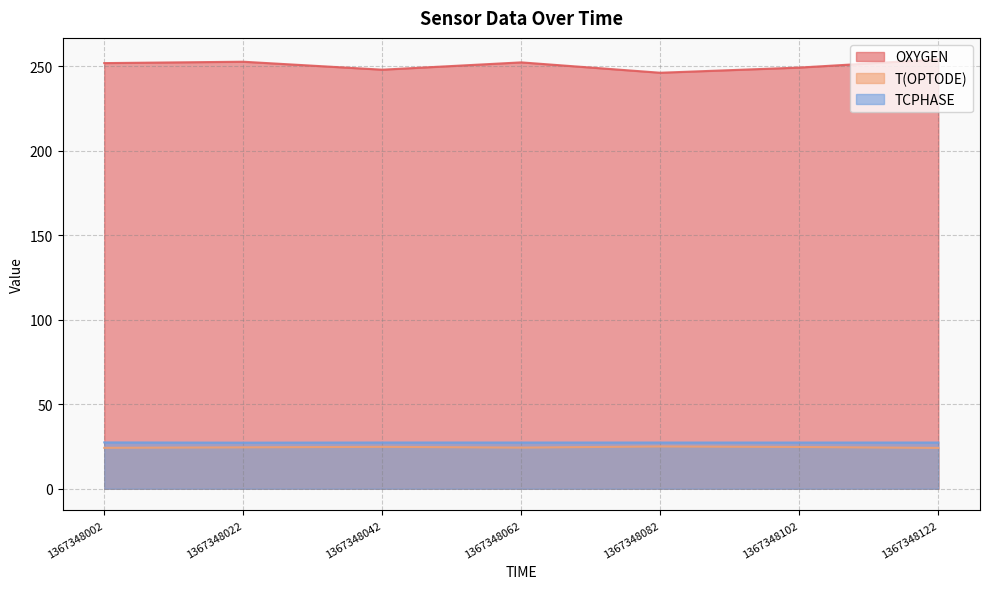

Which series changed the most between 1367348042 and 1367348082?

OXYGEN